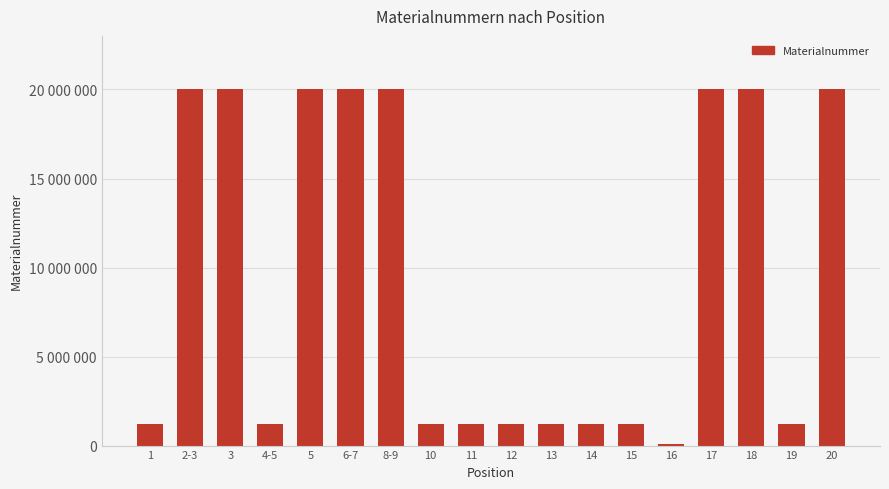

The chart shows a value of 1781126 at 4-5. True or false?

False